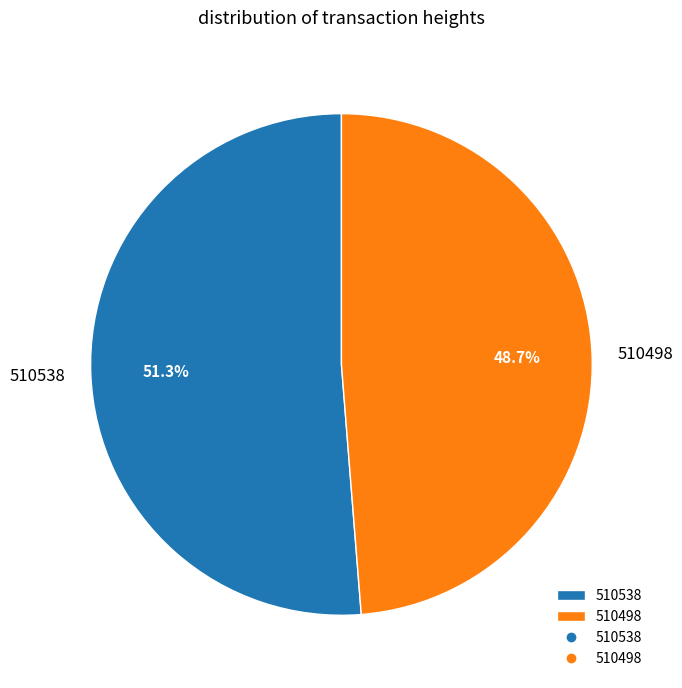

To the nearest percent, what is the difference between the largest and smallest slice percentages?

3%